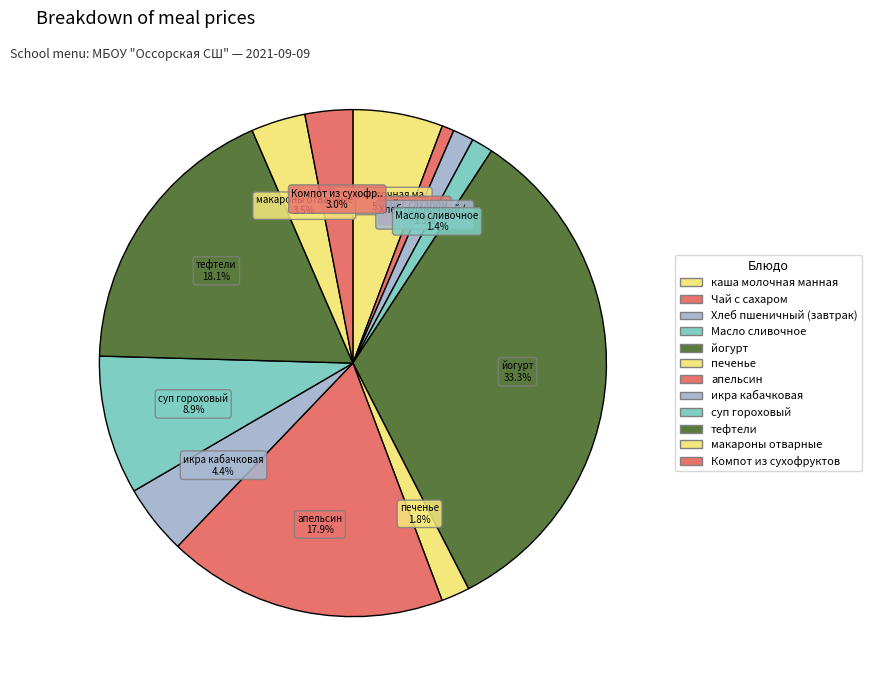

Is there a majority slice in this chart?

No